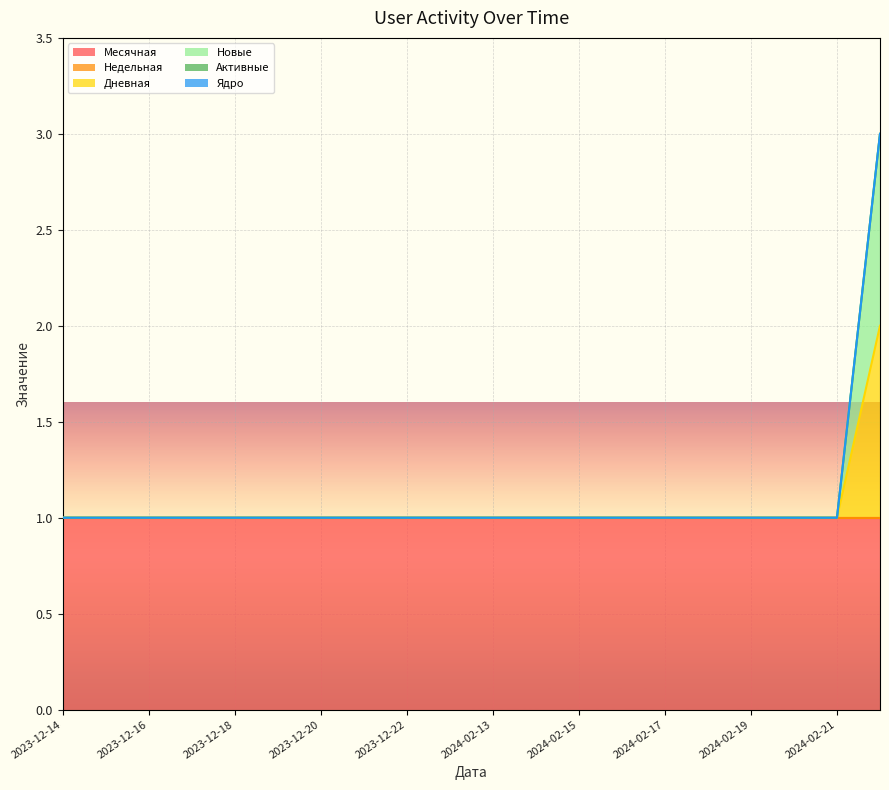

What is the label of the 7th point from the left?

2023-12-20